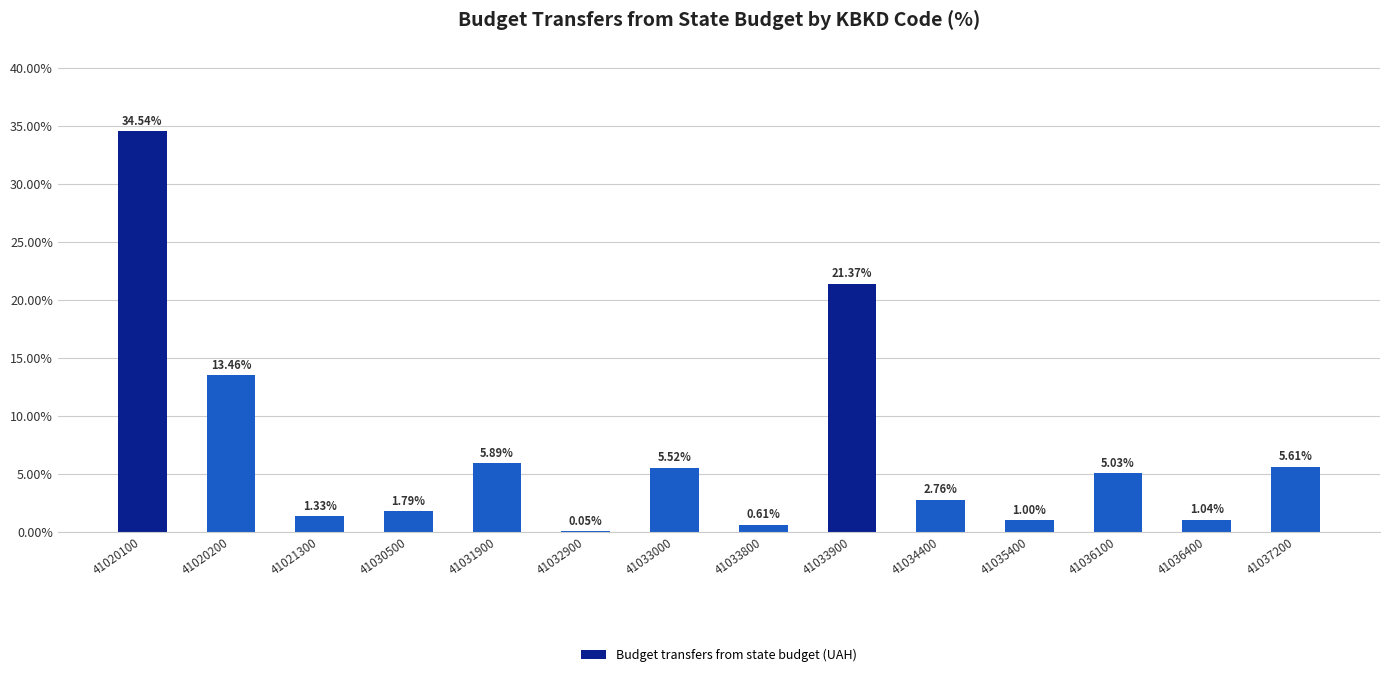

The value at 41033000 is 5.5. True or false?

True